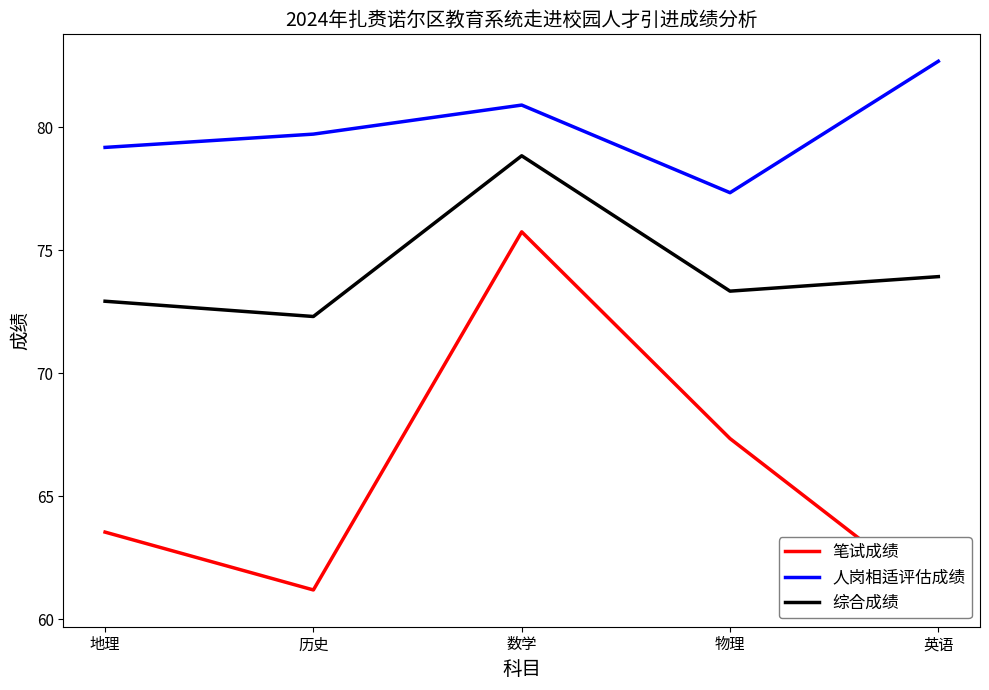

What are all the series names shown in the legend?

笔试成绩, 人岗相适评估成绩, 综合成绩